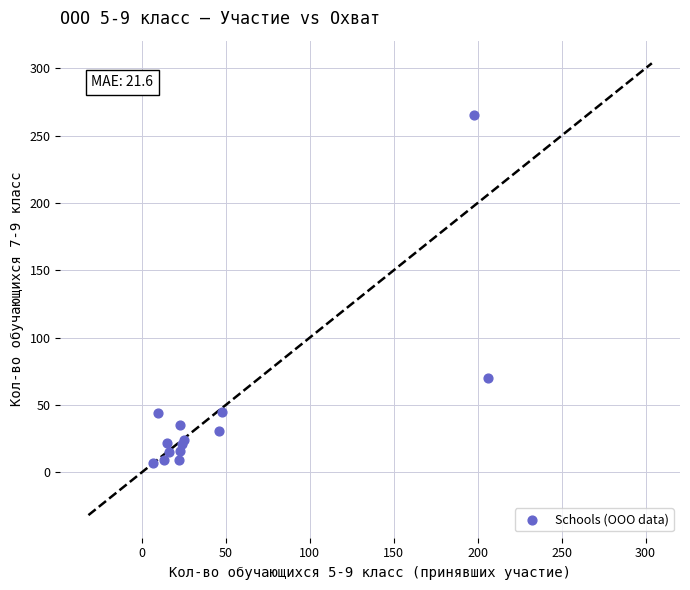

What Y value in the scatter plot is closest to 136?

70